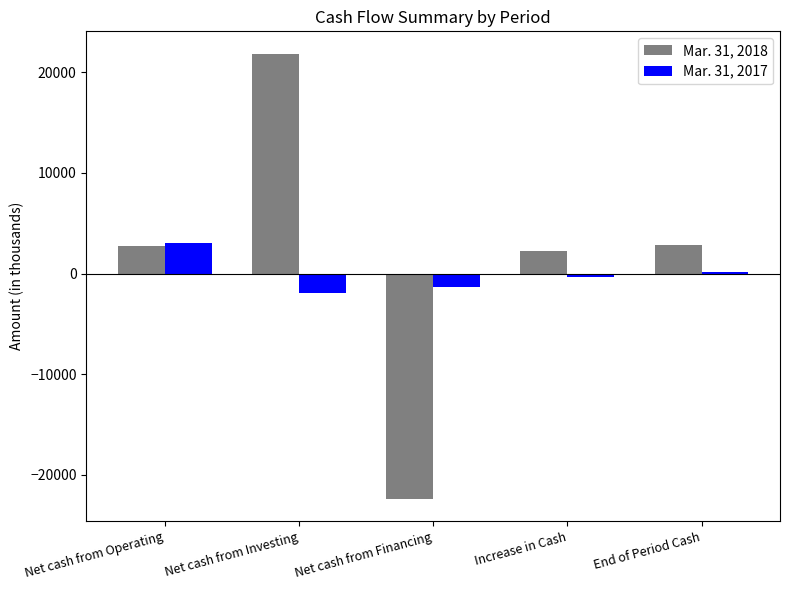

Is the value of Mar. 31, 2018 at Net cash from Investing greater than the value of Mar. 31, 2017 at Net cash from Investing?

Yes